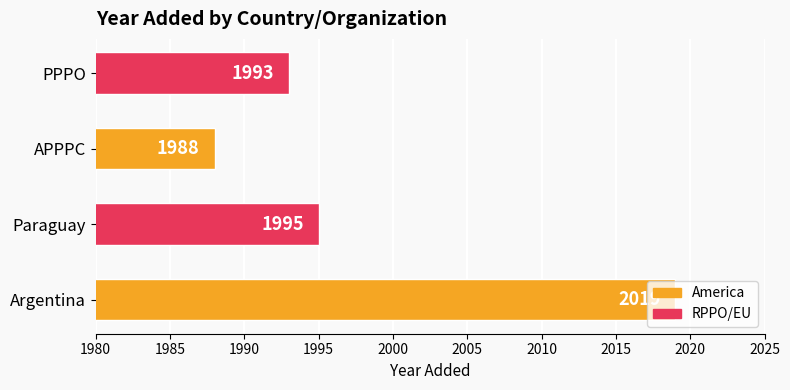

Which label corresponds to the smallest value in the chart?

APPPC